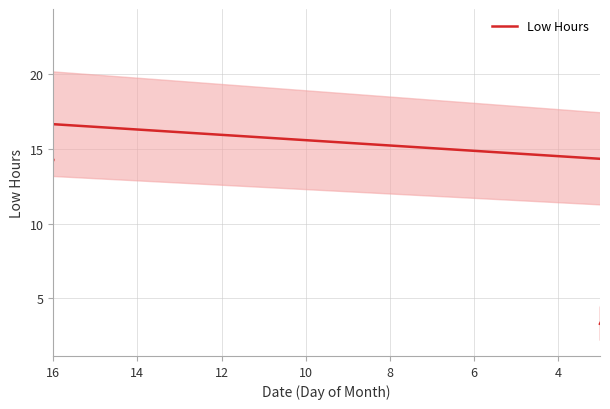

How many values are below 14?

5